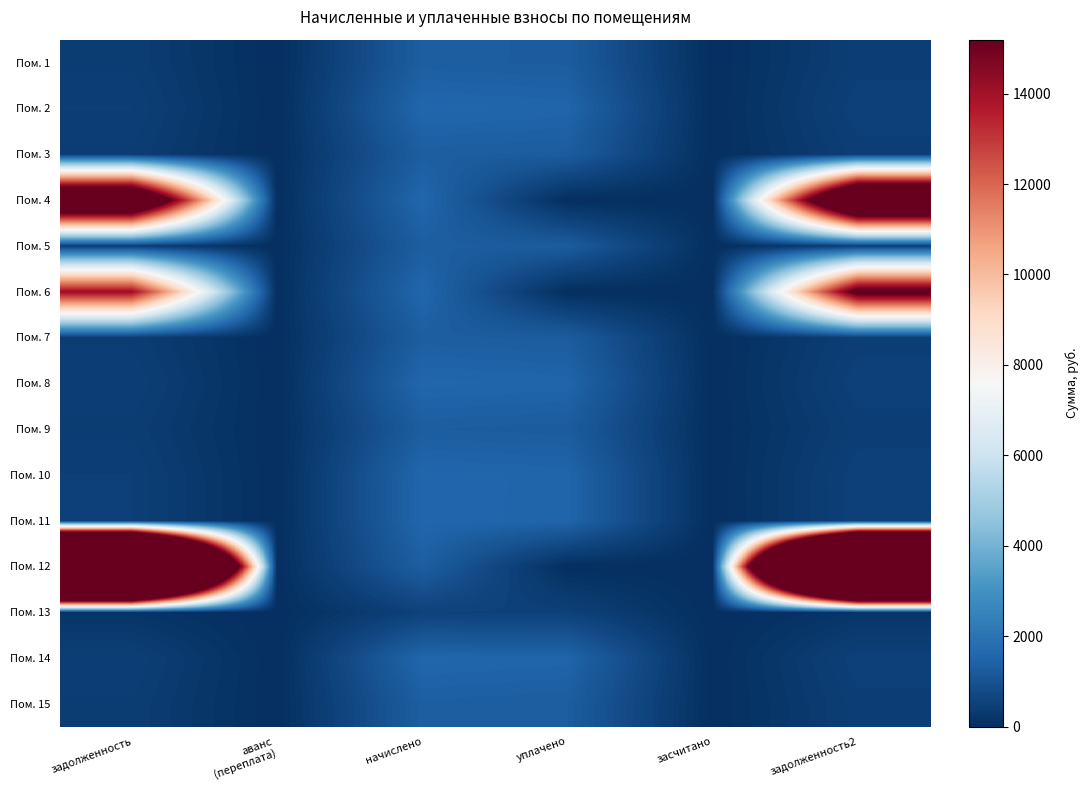

Which series changed the most between начислено and уплачено?

Пом. 4